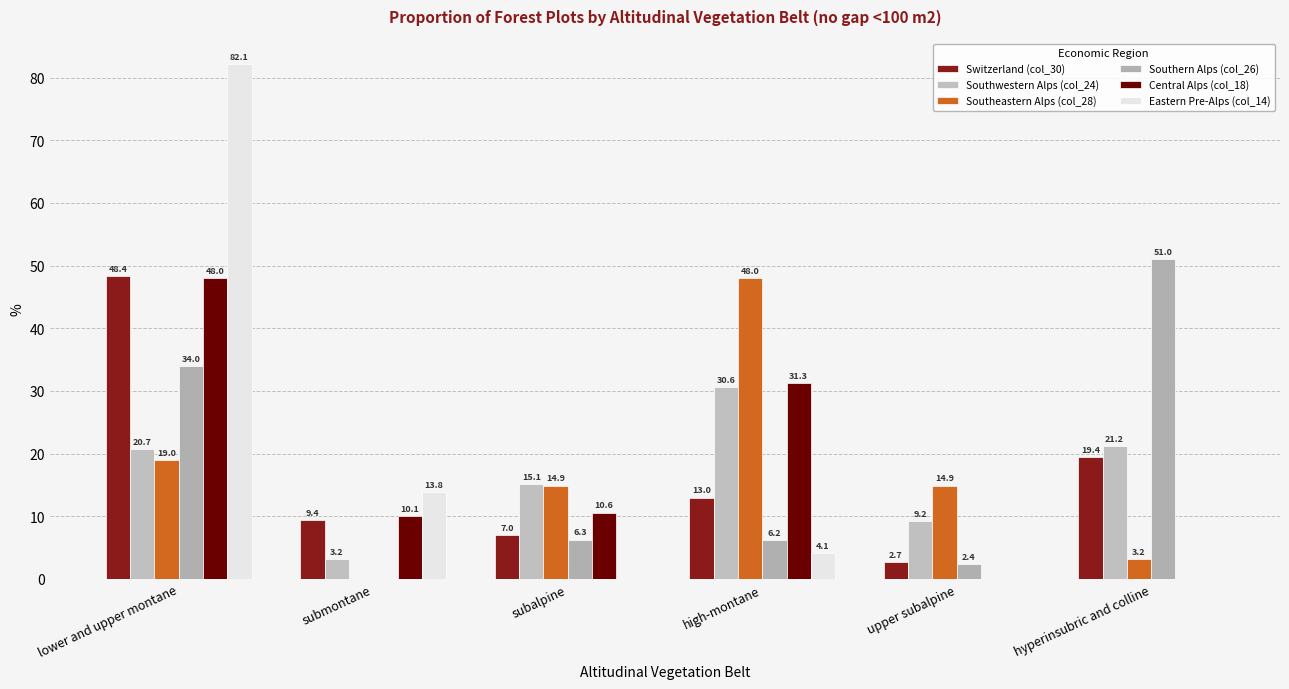

Count the number of data series in this chart.

6